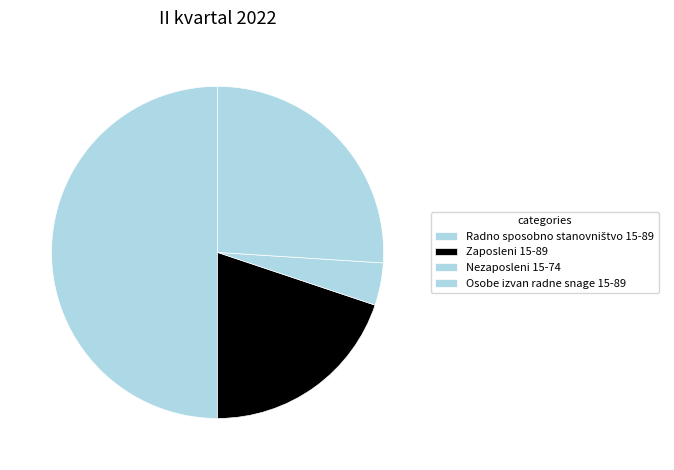

How many slices are in this pie chart?

4